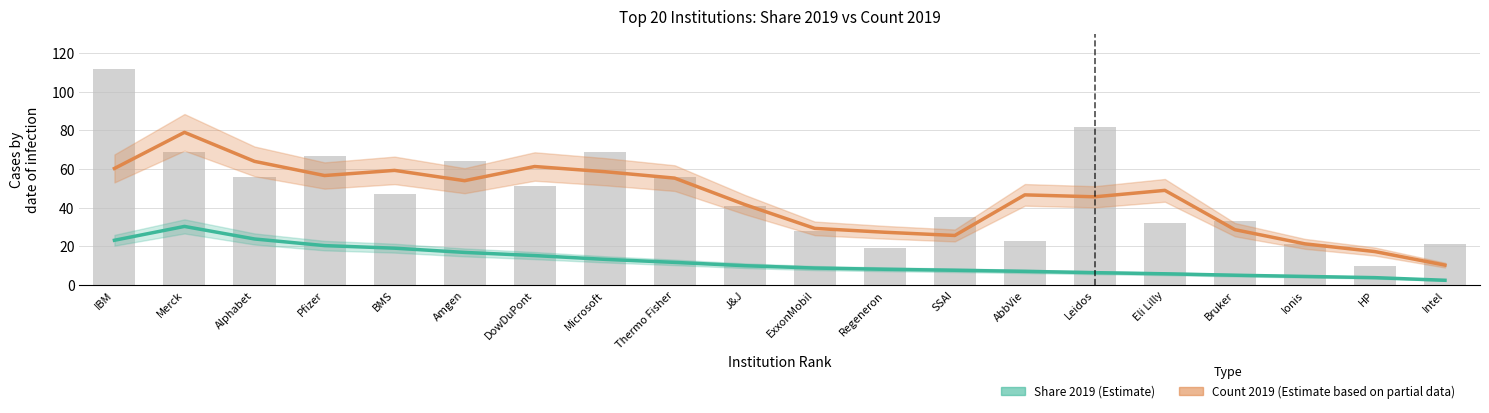

Where does the Count 2019 (Estimate based on partial data) series first go above 49?

IBM